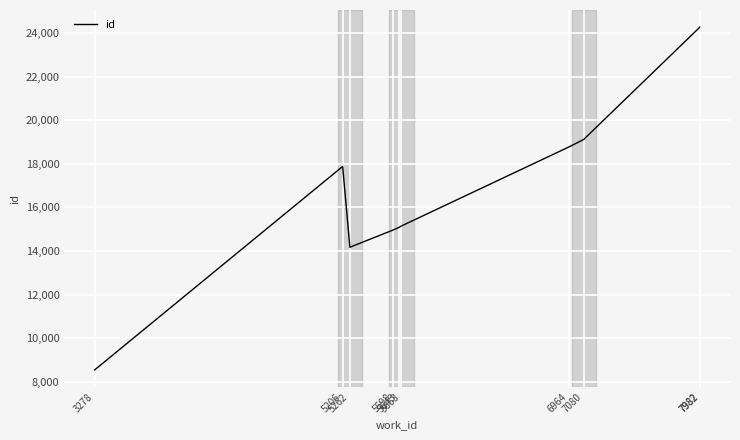

Approximately how many times larger is the value at 5598 compared to 7982?

0.6